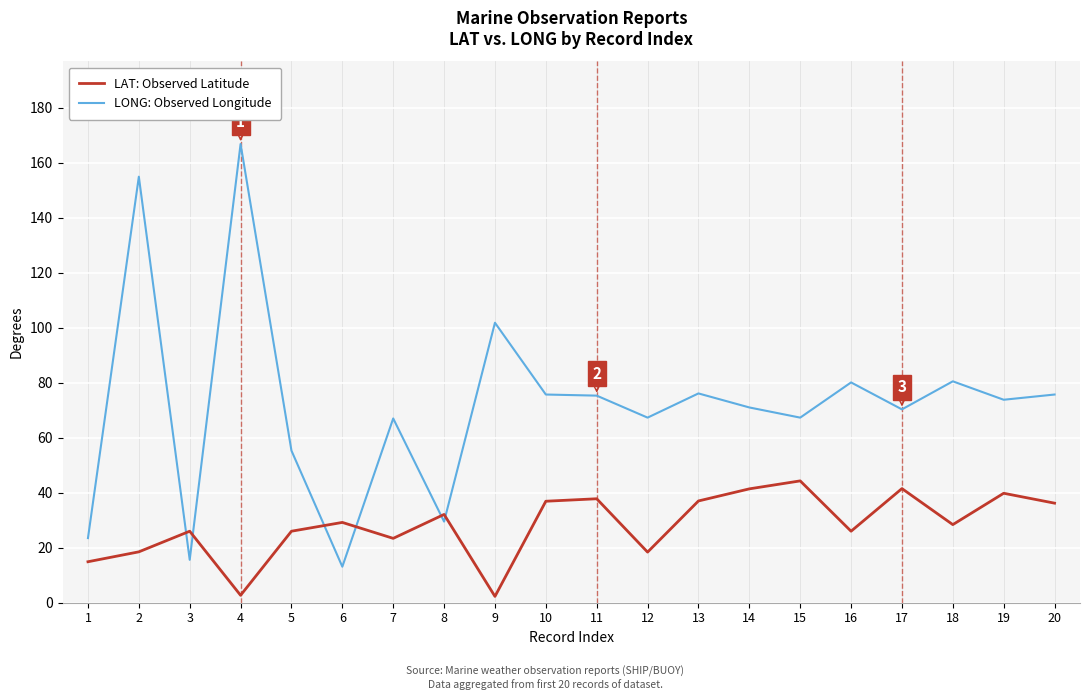

Rank the series by their average value, from highest to lowest.

LONG: Observed Longitude, LAT: Observed Latitude